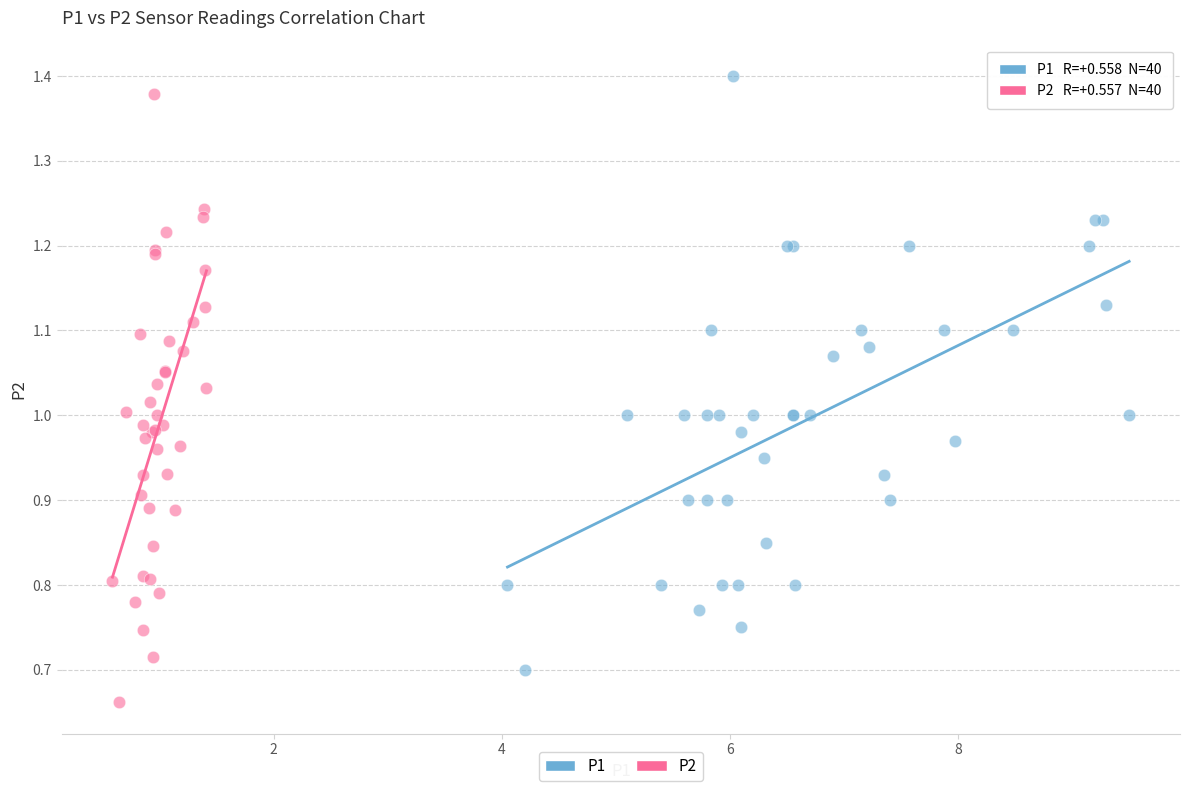

Which series has the largest Y range (max minus min)?

P2